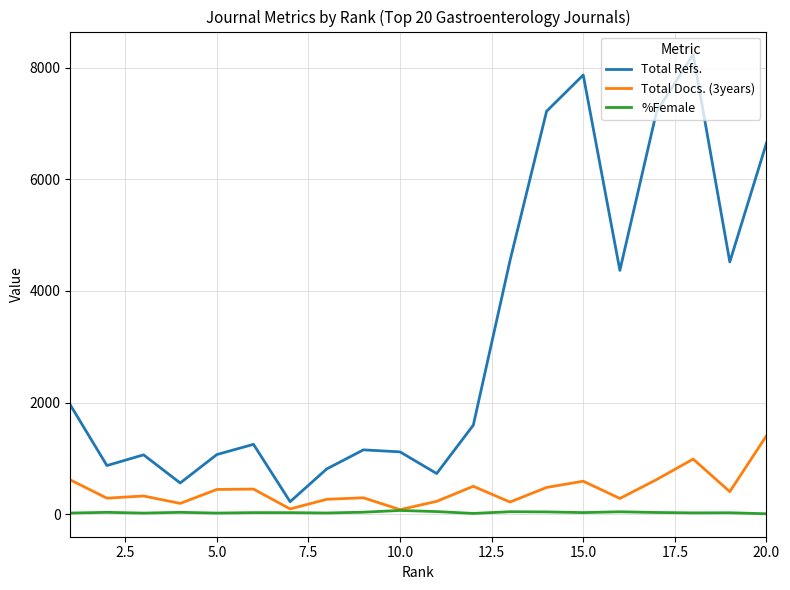

List the series in order of their peak value, highest first.

Total Refs., Total Docs. (3years), %Female